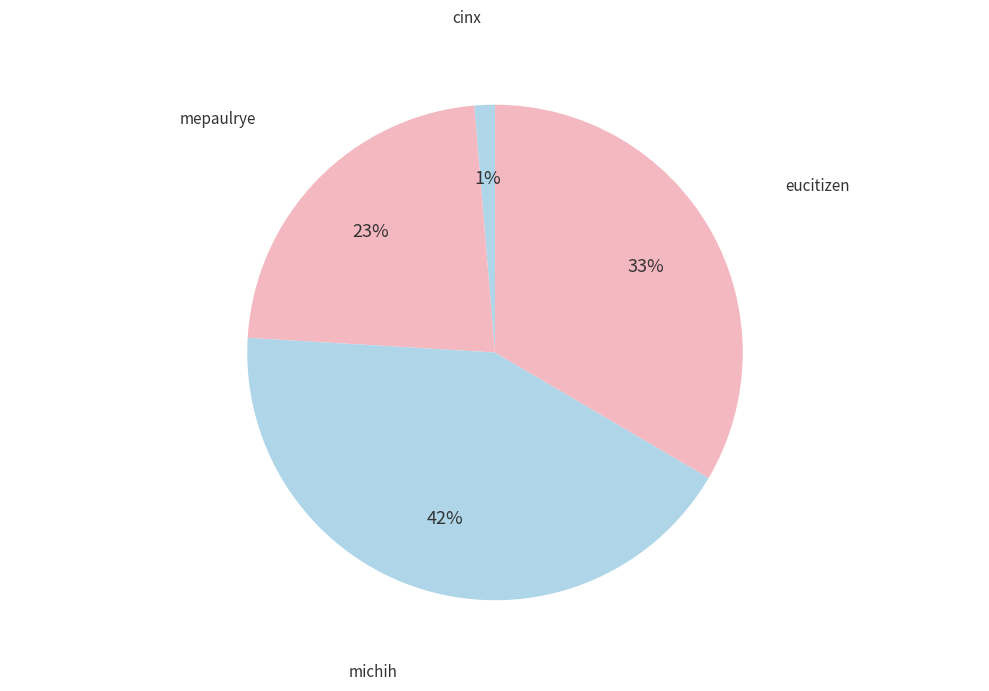

How many slices are in this pie chart?

4